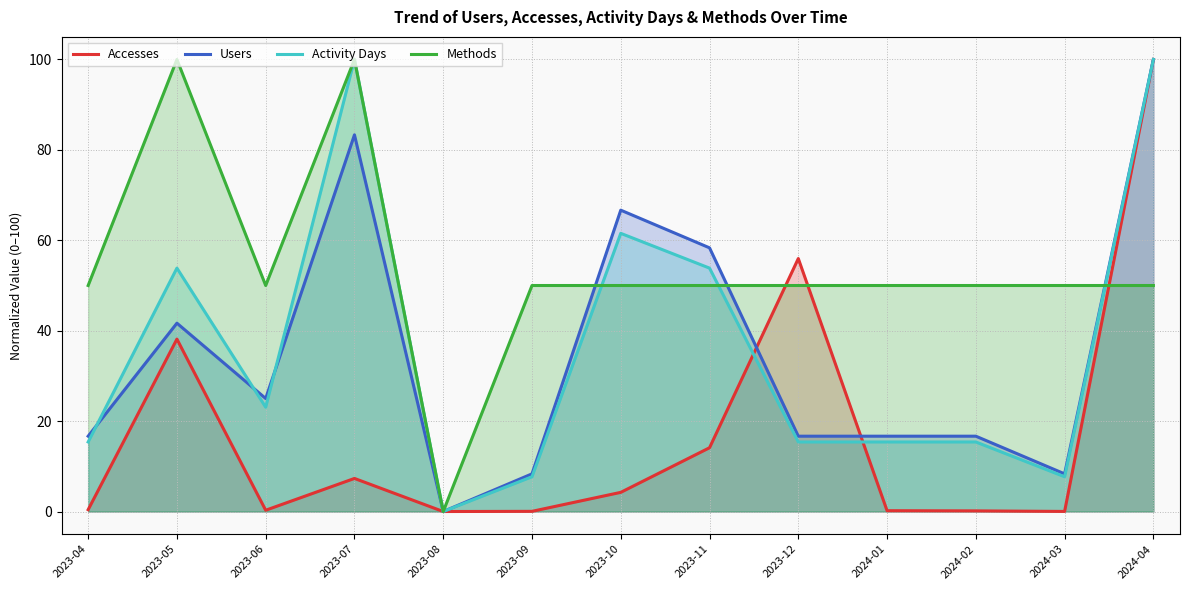

How many series are shown in this chart?

4